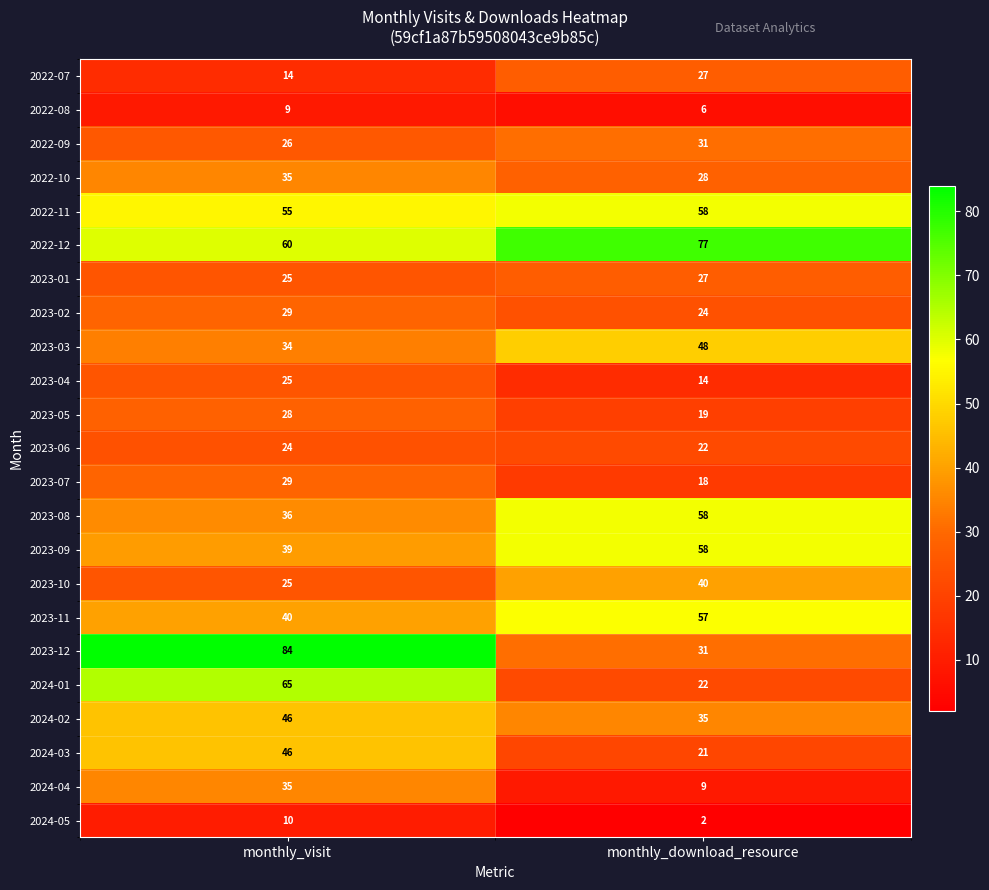

Rank the categories by 2022-11 value from lowest to highest.

monthly_visit, monthly_download_resource